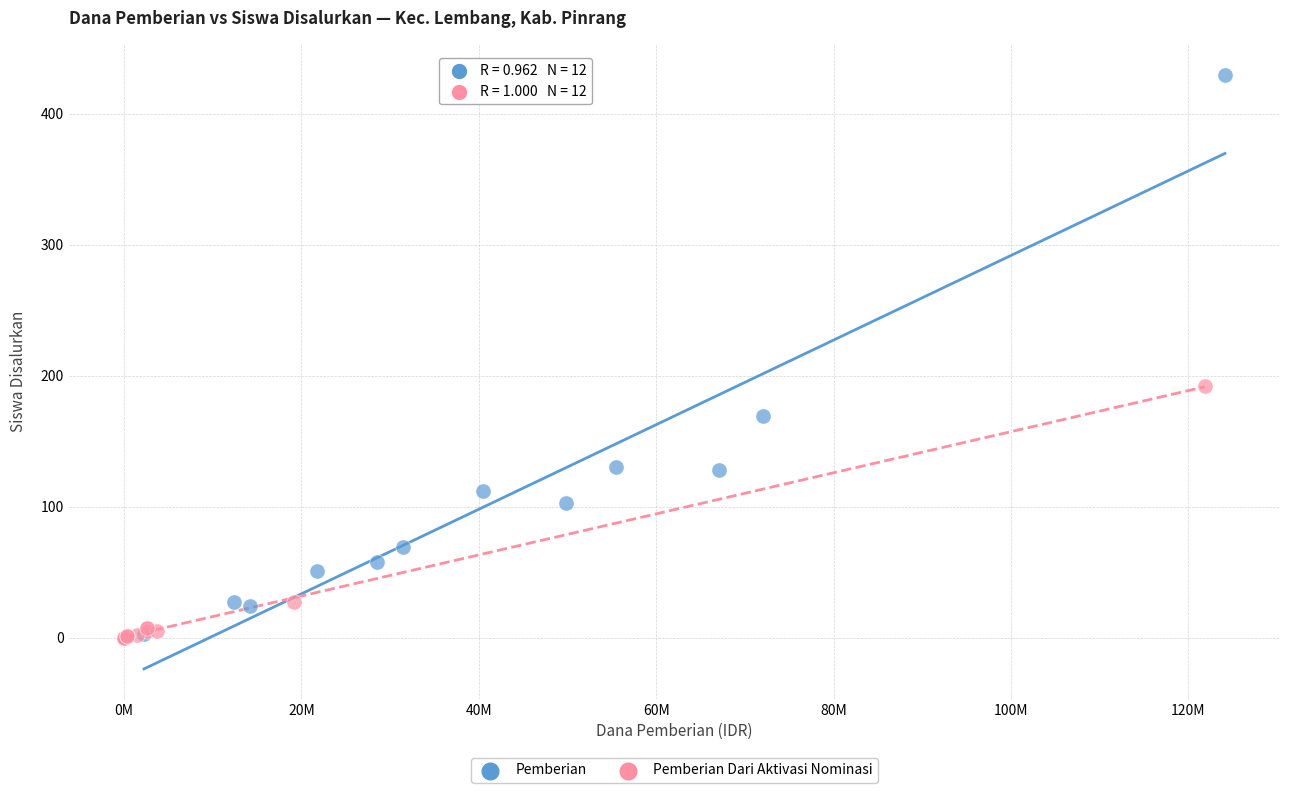

What are all the series names shown in the legend?

Pemberian, Pemberian Dari Aktivasi Nominasi